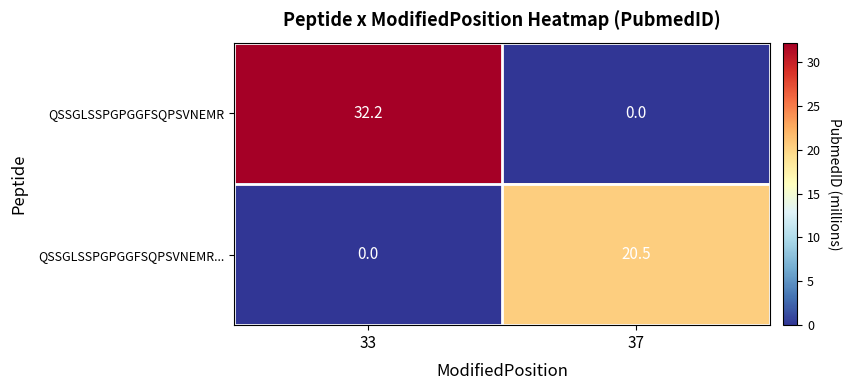

At how many categories does at least one series exceed 26?

1